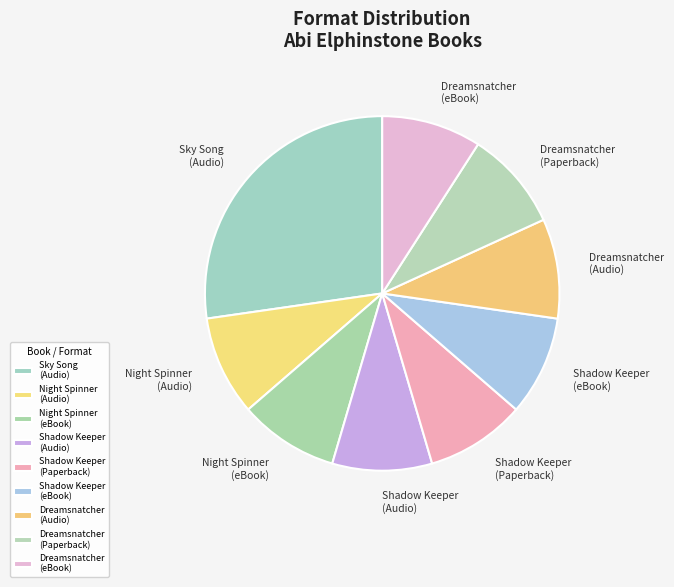

Is there a majority slice in this chart?

No